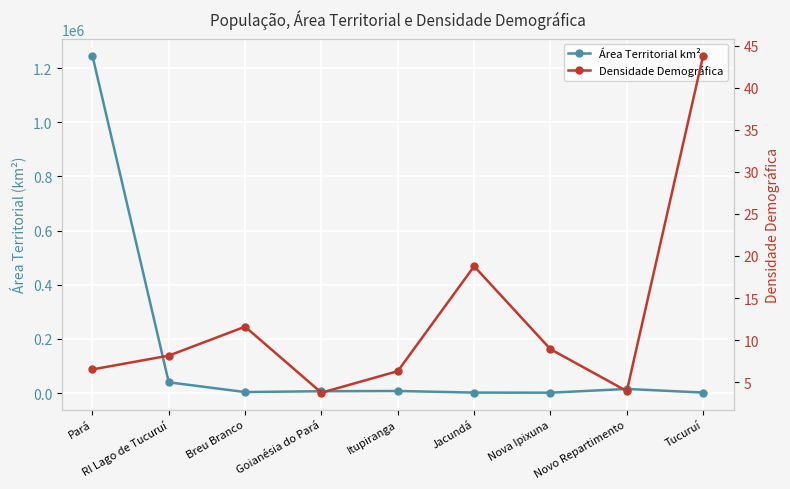

True or false: Área Territorial km² and Densidade Demográfica intersect in this chart.

False